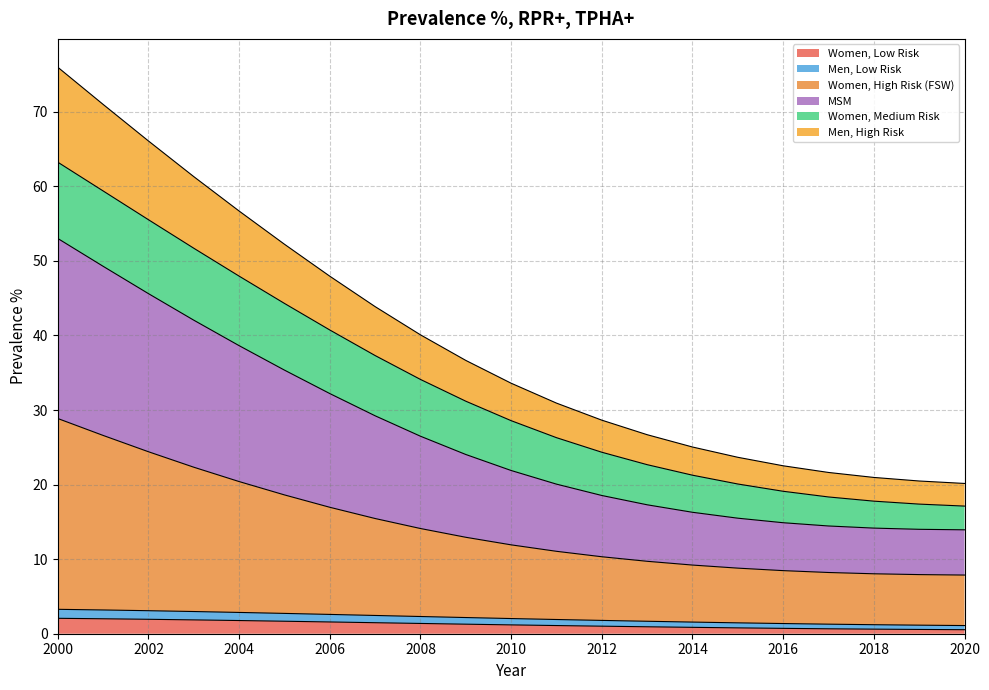

Is it true that Women, Low Risk equals 1.0 at 2012?

True